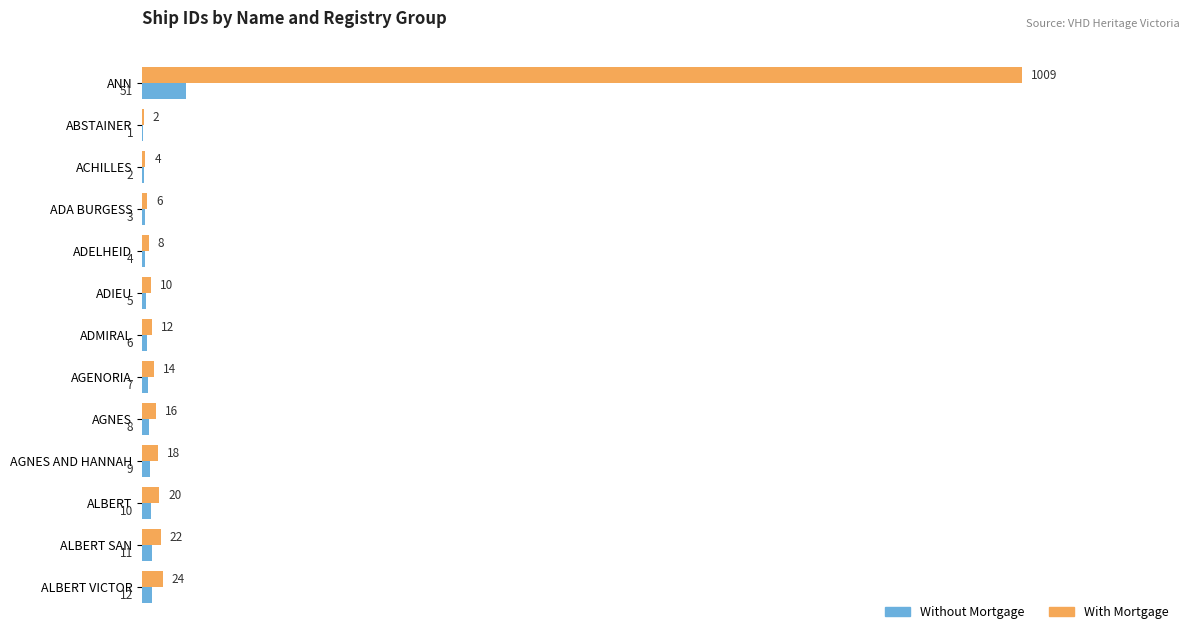

What is the maximum value for With Mortgage?

1009